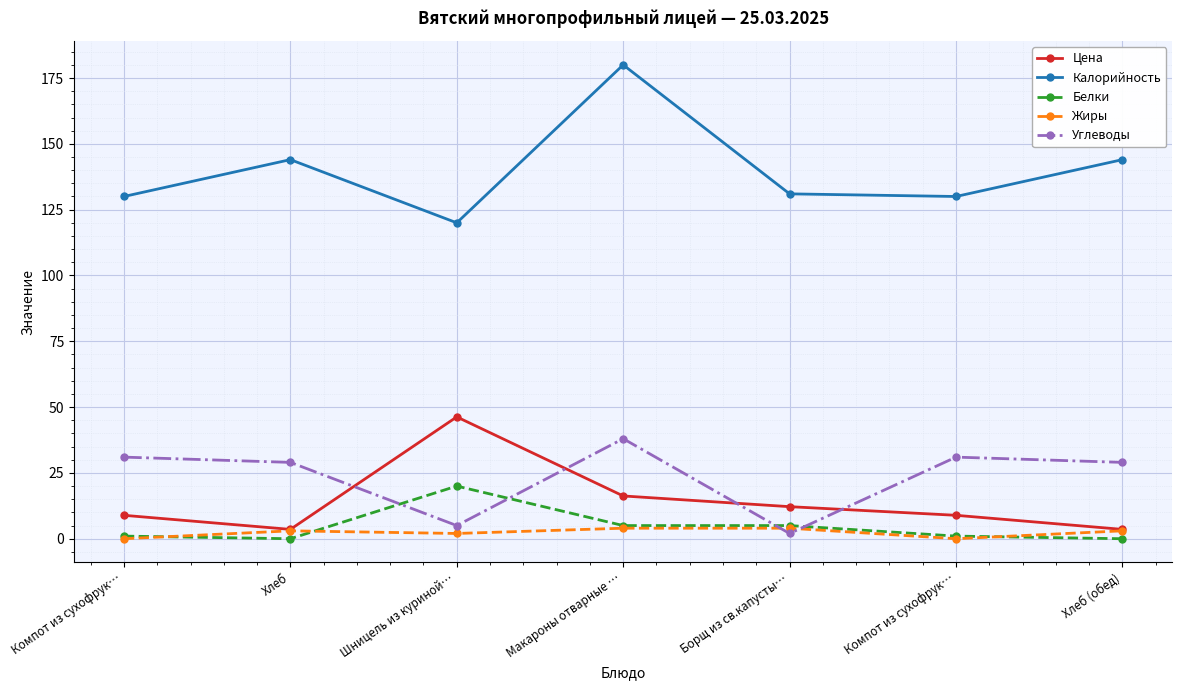

After their last crossing, which series has the higher values: Белки or Углеводы?

Углеводы